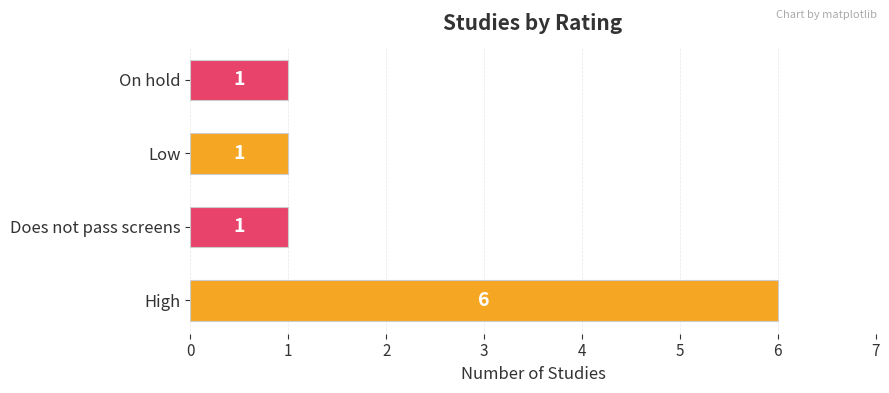

Which has a higher value, High or Low?

High